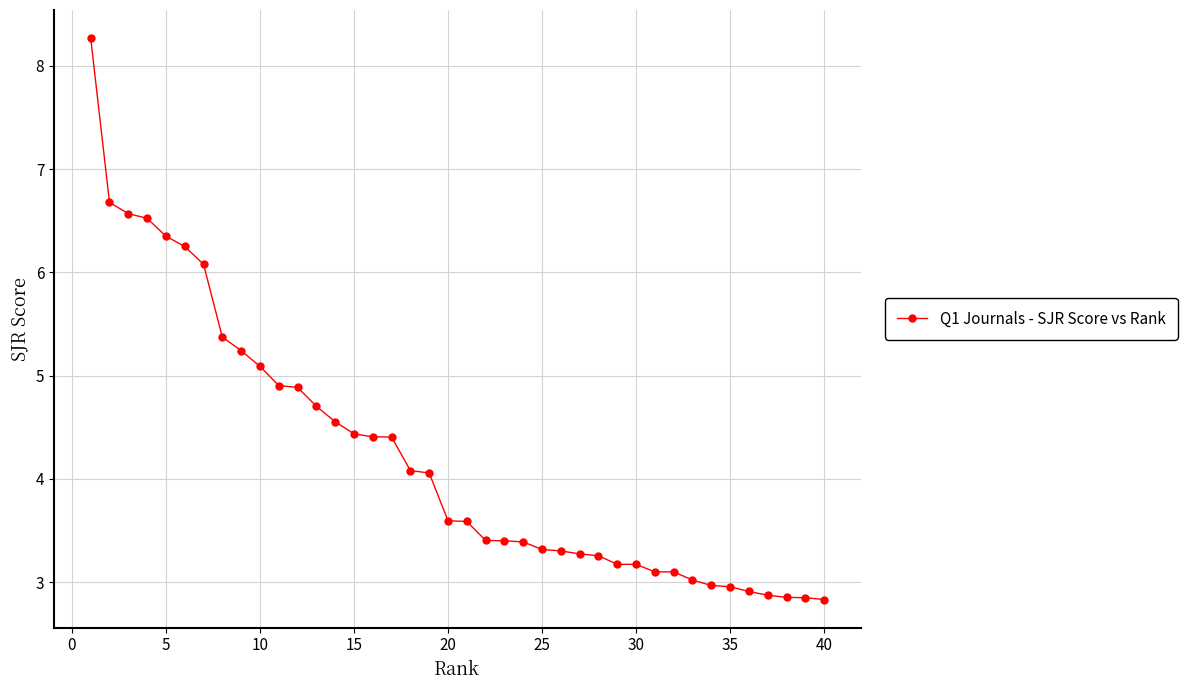

Count the number of categories in the chart.

40